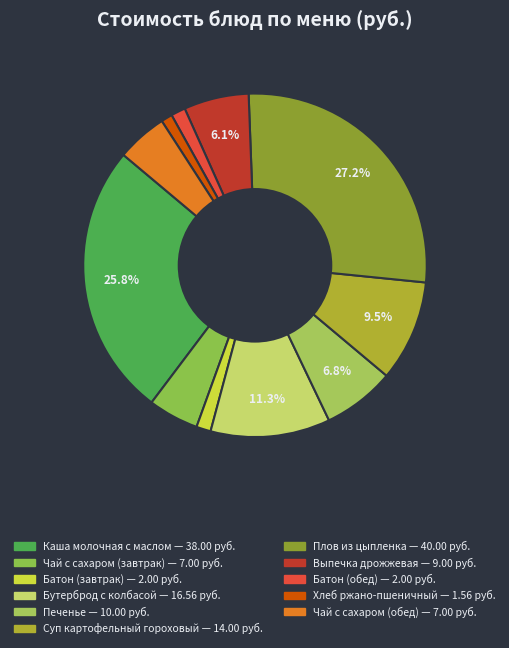

Which category has the biggest portion of the pie?

Плов из цыпленка